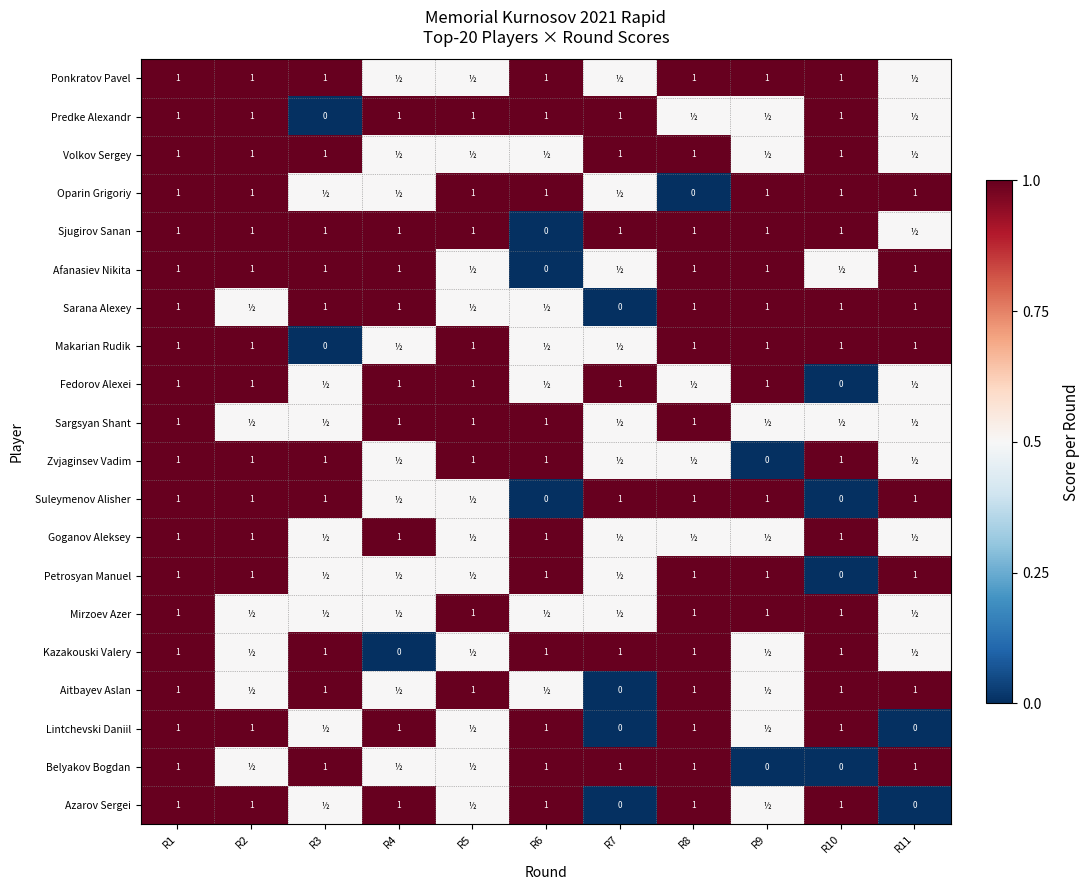

The value of Oparin Grigoriy at R11 is 1.8. True or false?

False